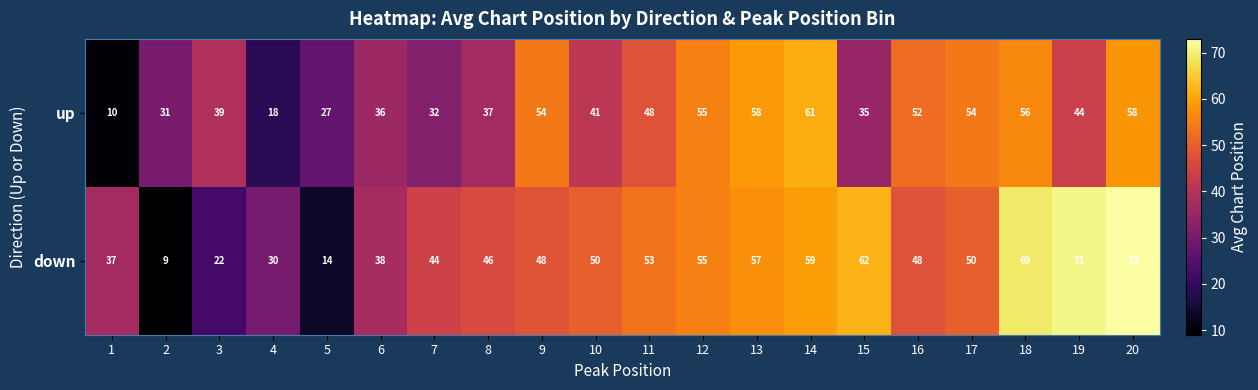

Which label corresponds to the smallest value in the chart?

2